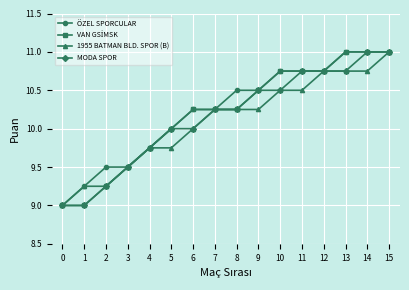

How many series are shown in this chart?

4